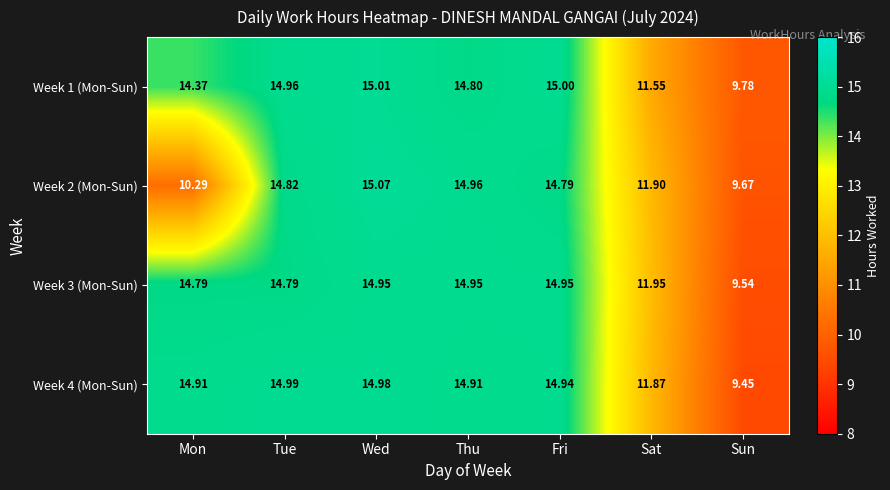

Where is Week 4 (Mon-Sun) nearest to the value 12?

Sat